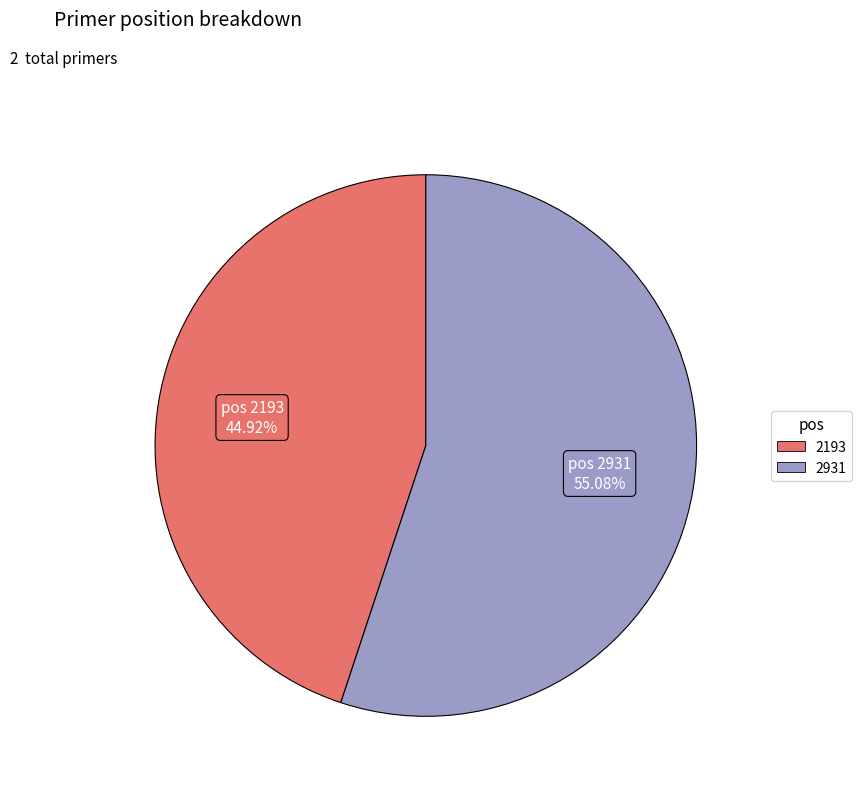

What percentage is NOT represented by 2193?

55.1%